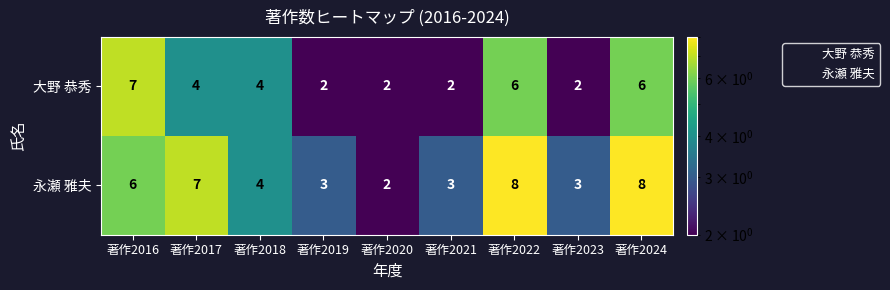

What is the total value across all series at 著作2016?

13